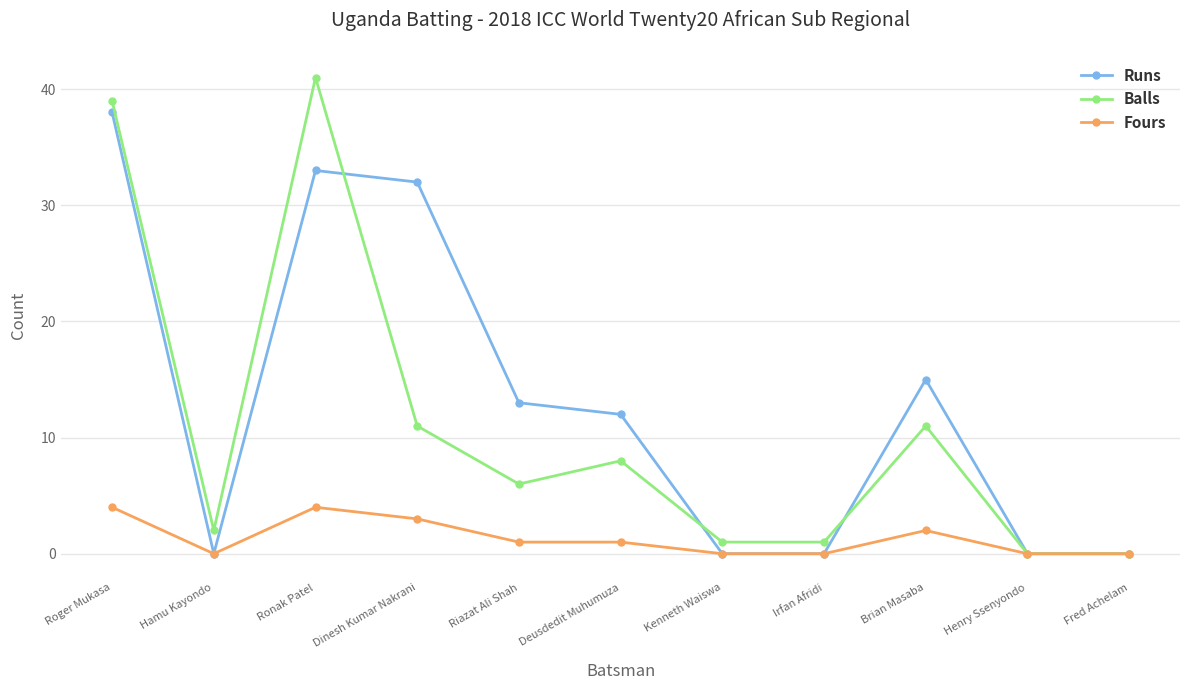

What is the spread (max minus min) of values at Riazat Ali Shah?

12